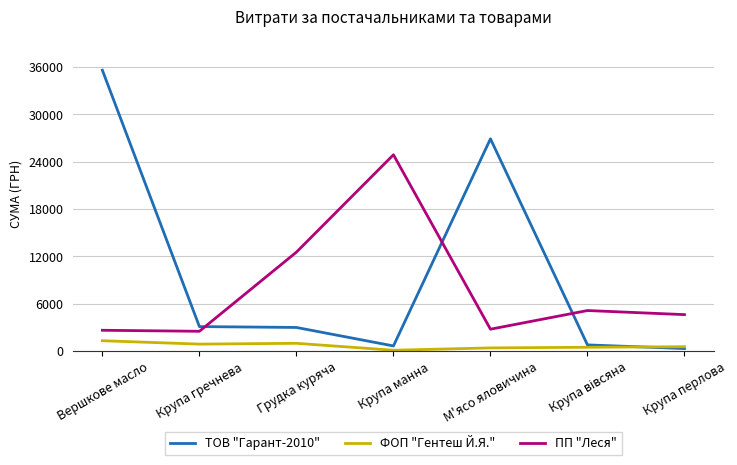

Which category has the lowest value in the ТОВ "Гарант-2010" series?

Крупа перлова